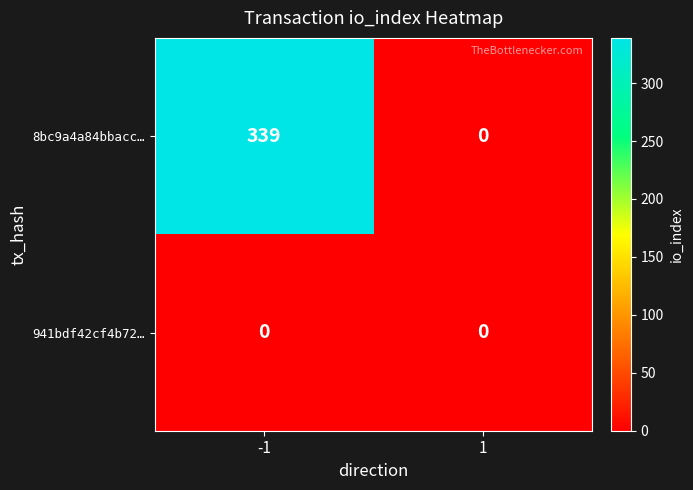

What is the difference between the maximum and minimum values in the 8bc9a4a84bbacc… series?

339